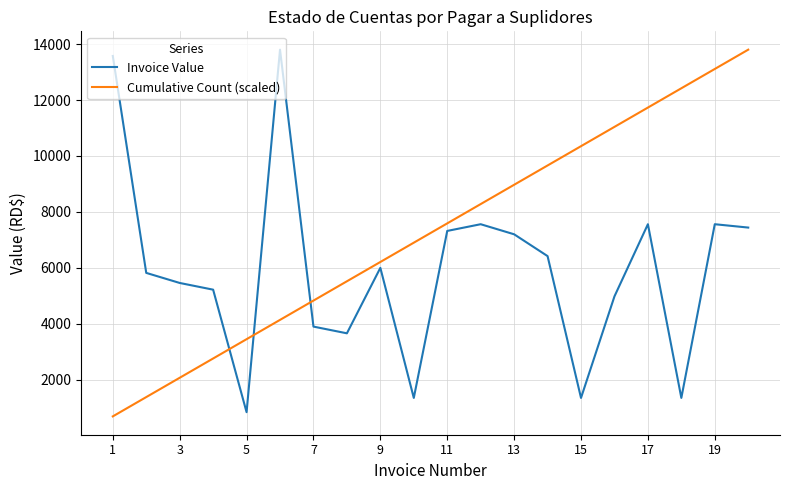

After their last crossing, which series has the higher values: Invoice Value or Cumulative Count (scaled)?

Cumulative Count (scaled)